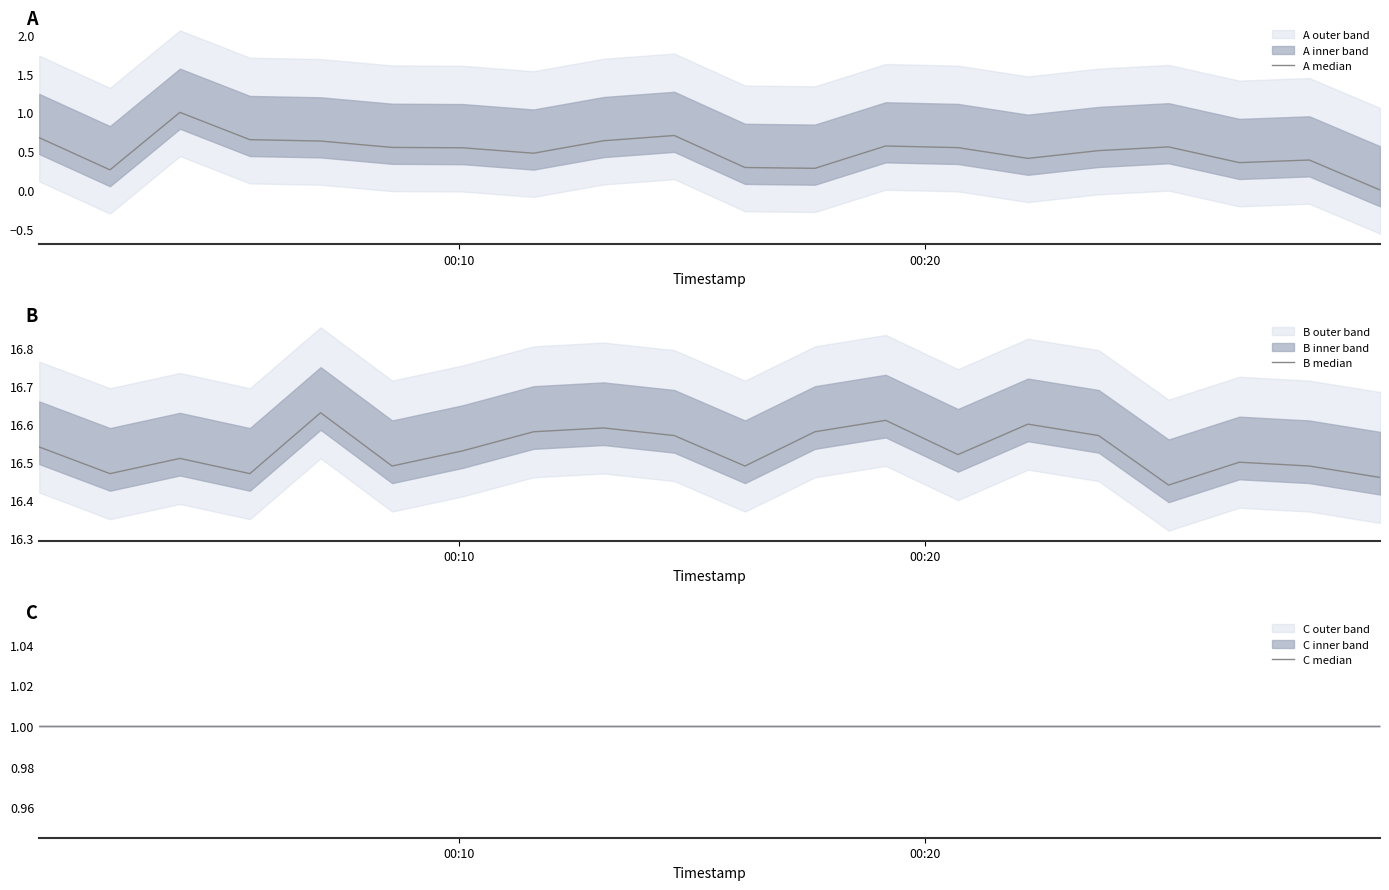

Does the chart have visible grid lines?

No